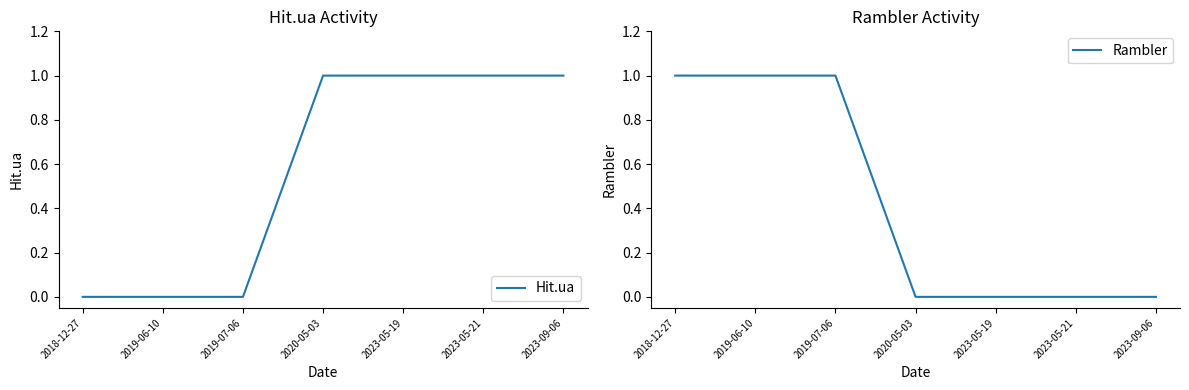

Reading left to right, what are all the values shown in this chart?

Hit.ua: 0	0	0	1	1	1	1
Rambler: 1	1	1	0	0	0	0